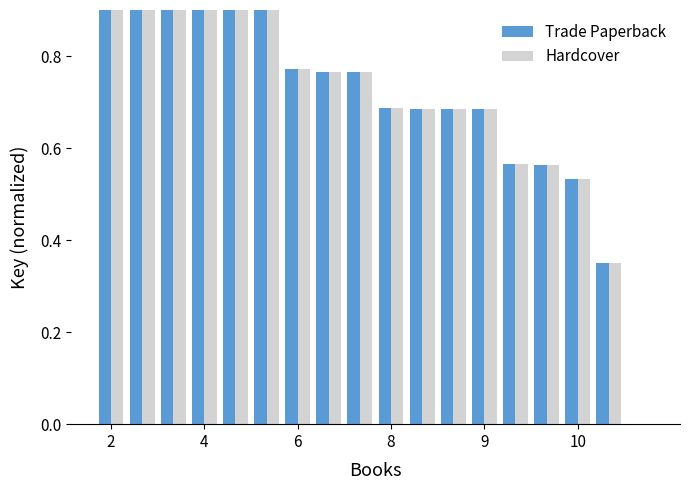

What is the difference between the maximum and minimum values in the Trade Paperback series?

1.0